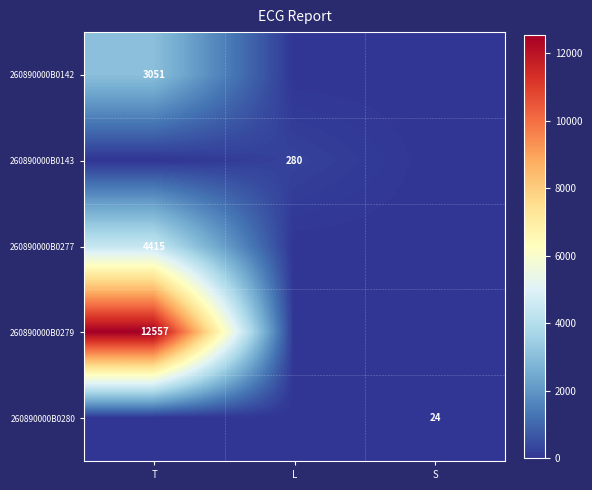

The 260890000B0277 series shows 4415 at T. True or false?

True